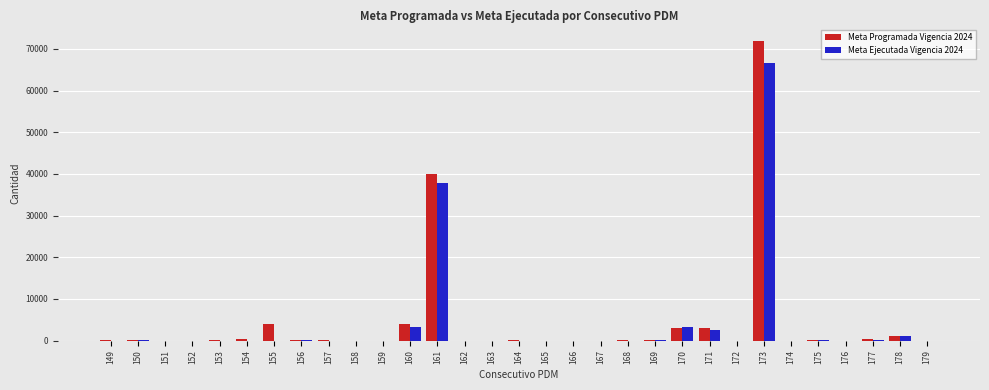

What is the maximum value for Meta Programada Vigencia 2024?

72000.0